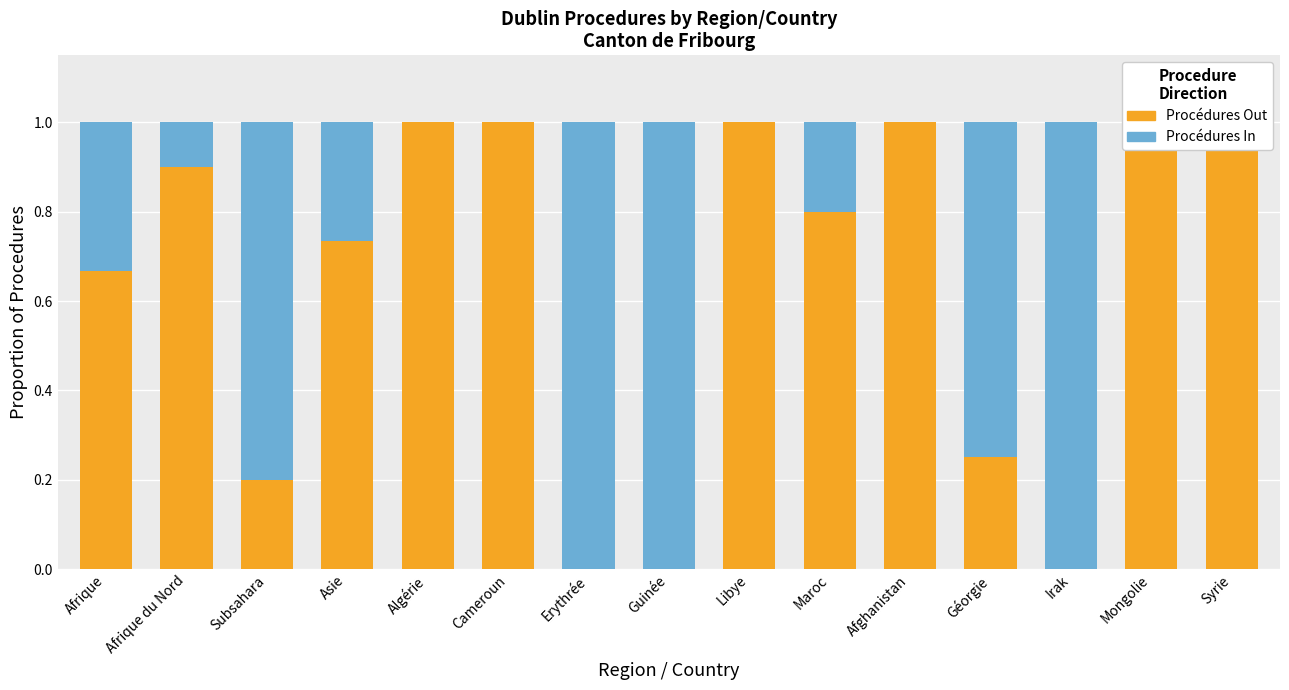

At which label does Procédures In reach its minimum?

Algérie